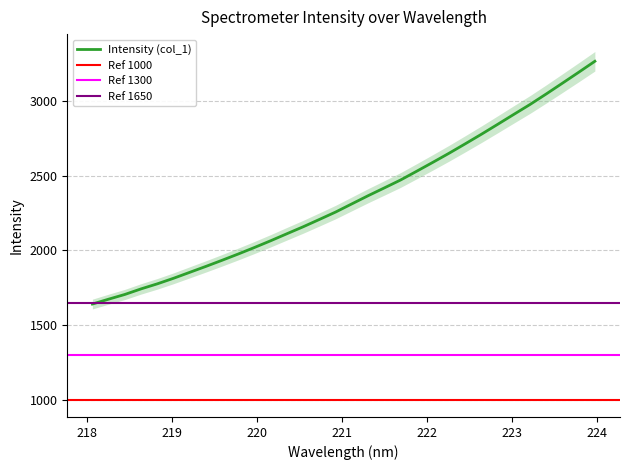

What is the smallest value displayed?

1639.6